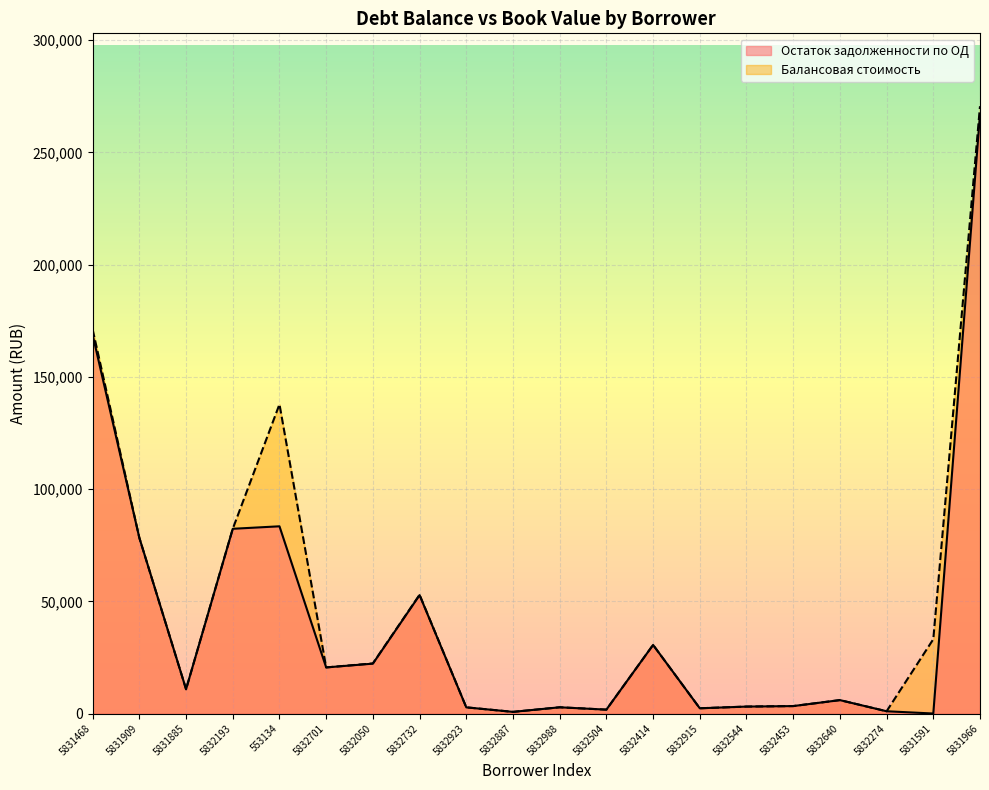

True or false: Балансовая стоимость and Остаток задолженности на балансе по ОД cross at least once.

False